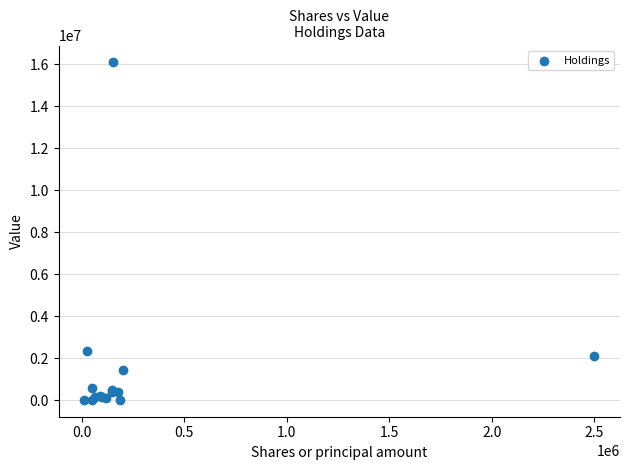

What Y value in the scatter plot is closest to 8053500?

2365000